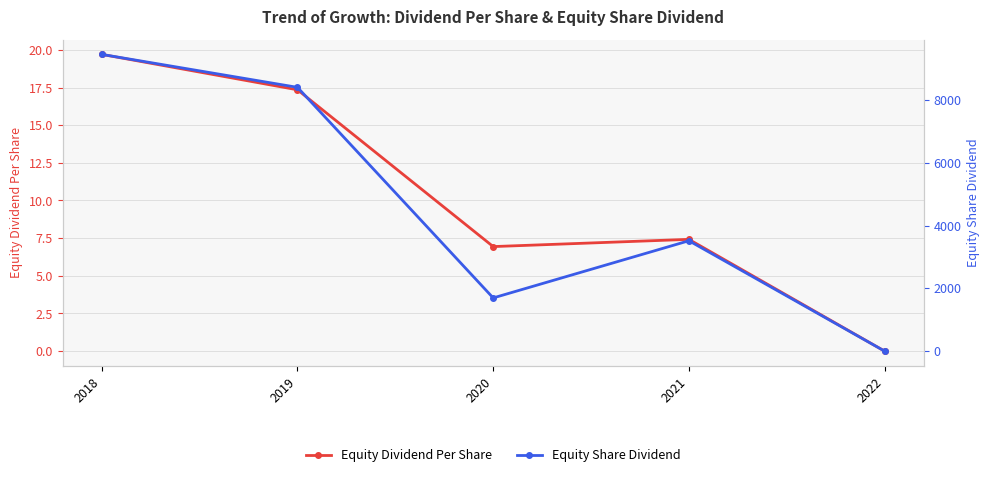

The Equity Share Dividend series shows -5644.8 at 2022. True or false?

False